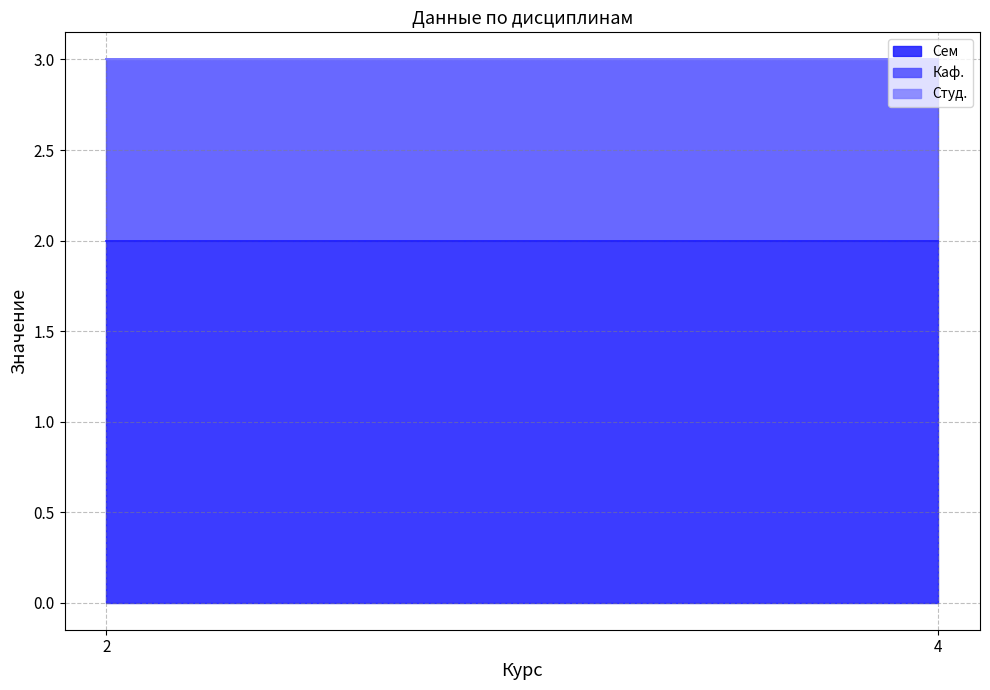

Rank the categories by Каф. value from lowest to highest.

2, 4